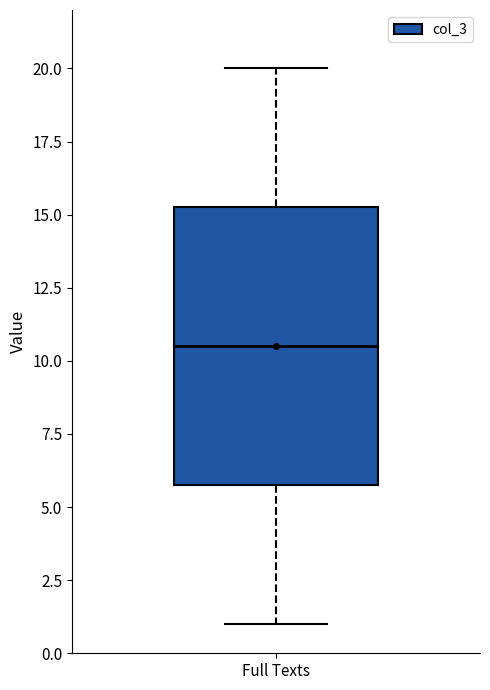

Where is the upper edge of the box for Full Texts on the y-axis? The values are not printed on the chart, so give them approximately, as read against the axis.

15.5